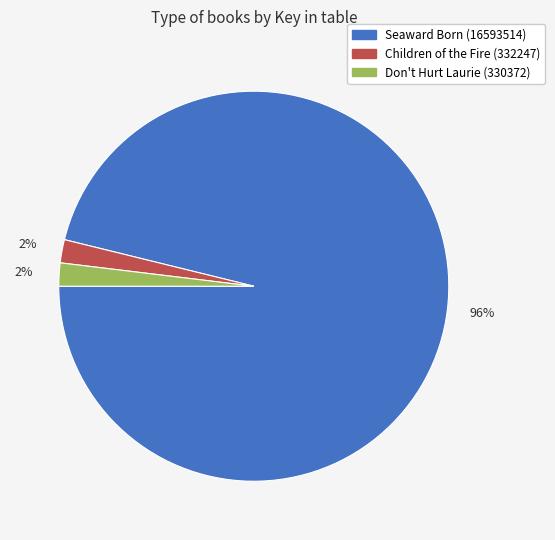

Combined, do Seaward Born (16593514) and Don't Hurt Laurie (330372) account for over 50%?

Yes